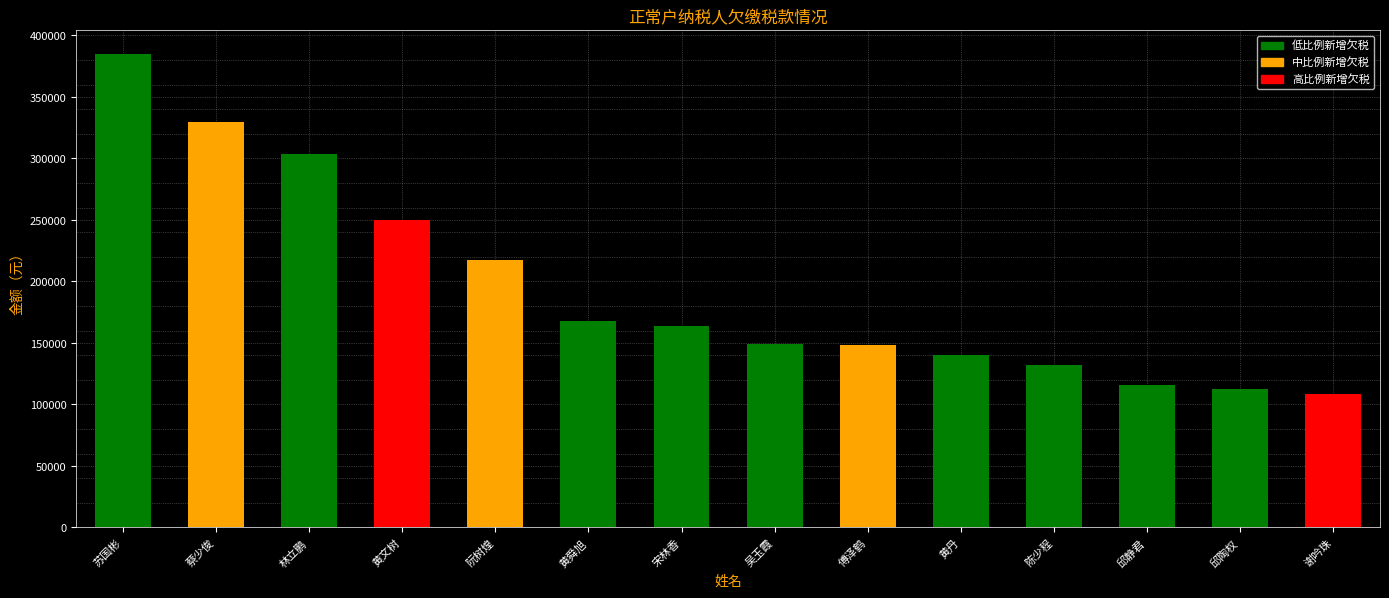

True or false: the data shows 182070.6 at 邱静君.

False